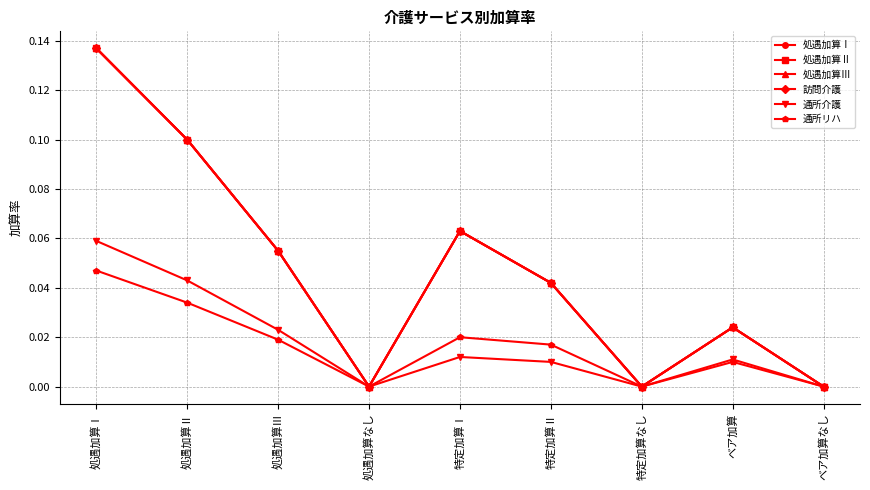

The 処遇加算Ⅰ series shows 0.0 at 処遇加算Ⅲ. True or false?

False